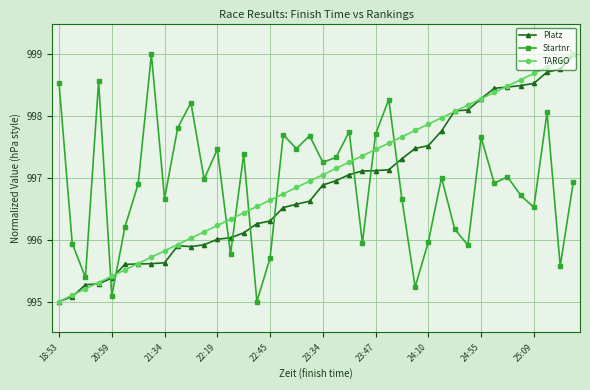

What is the value of the TARGO point at the 10th from the left?

995.9